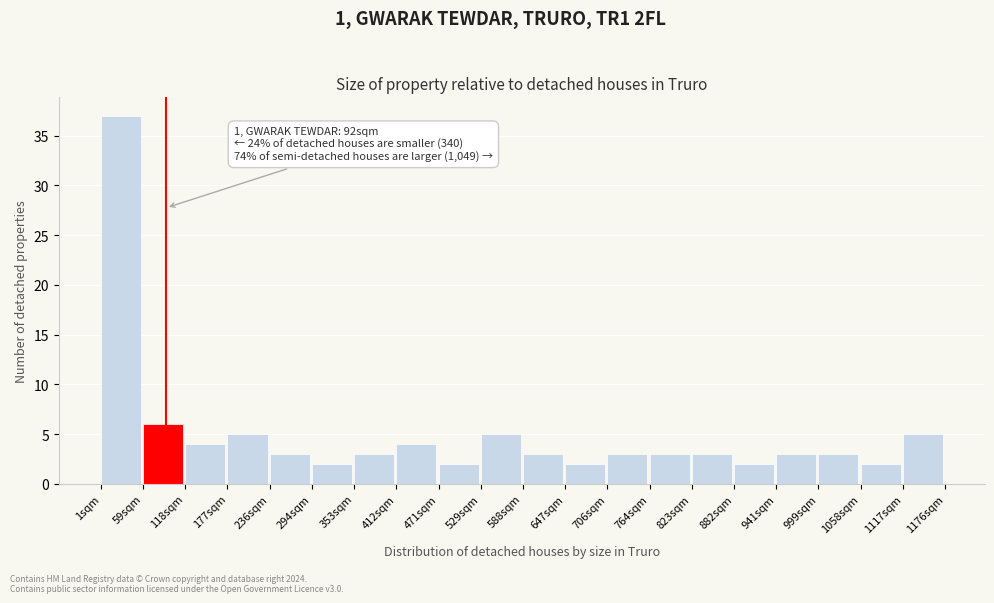

Over which range of the x-axis is the bar tallest?

0 to 60